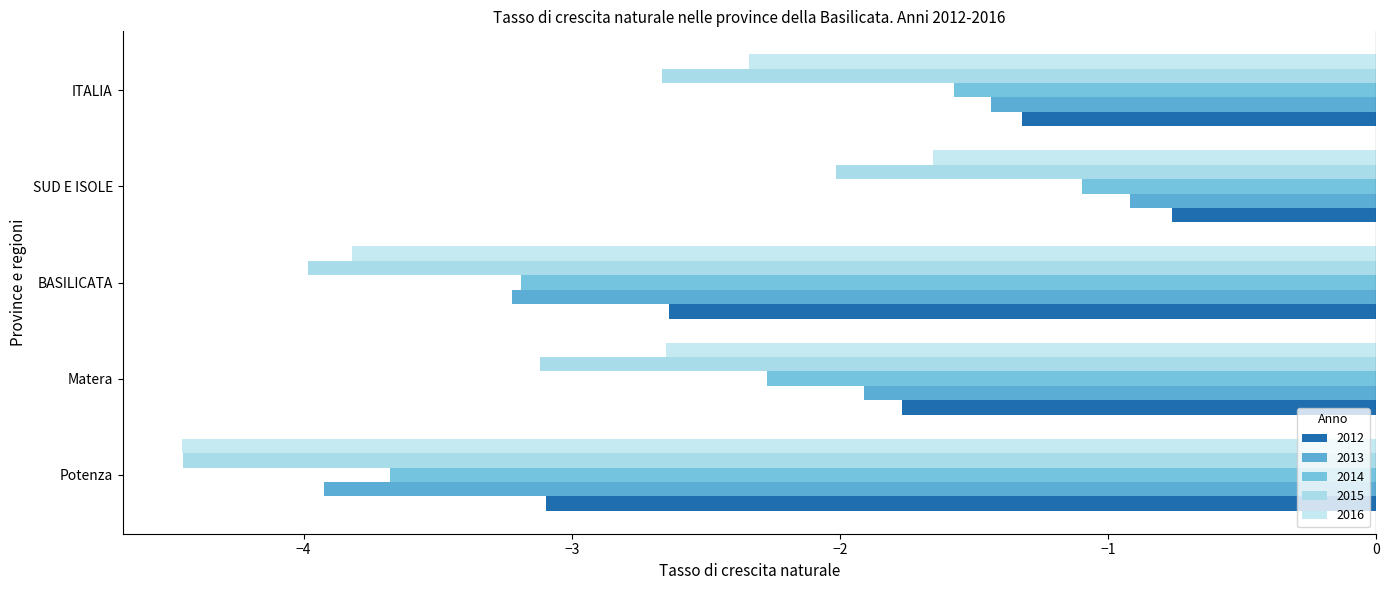

Between SUD E ISOLE and Matera, which is larger?

SUD E ISOLE